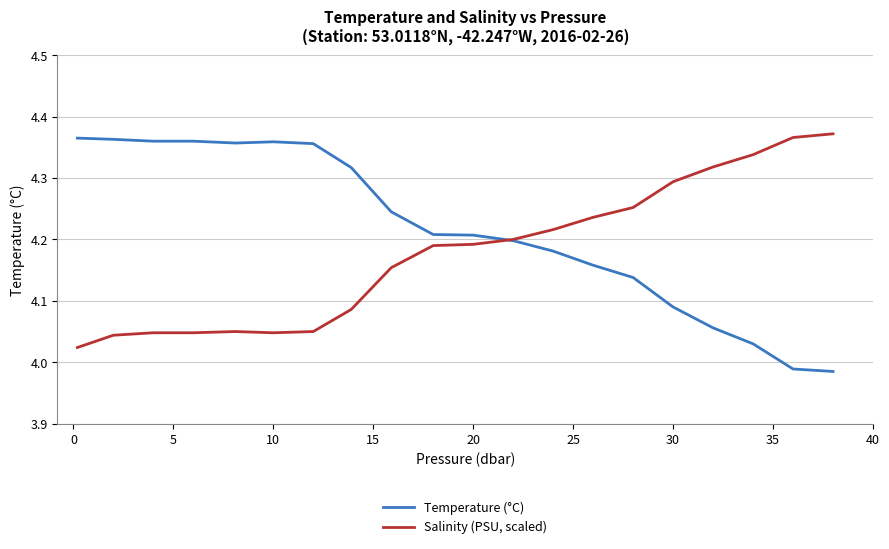

What are all the series names shown in the legend?

Temperature (°C), Salinity (PSU, scaled)